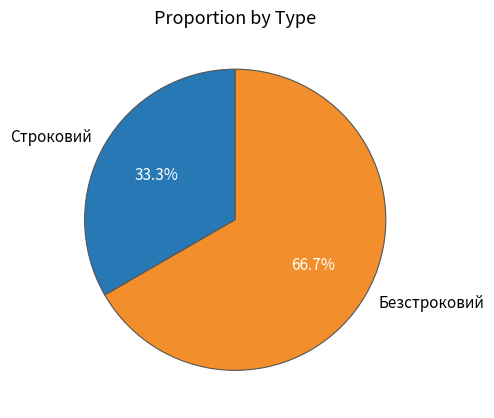

To the nearest percent, what is the combined percentage of Строковий and Безстроковий?

100%